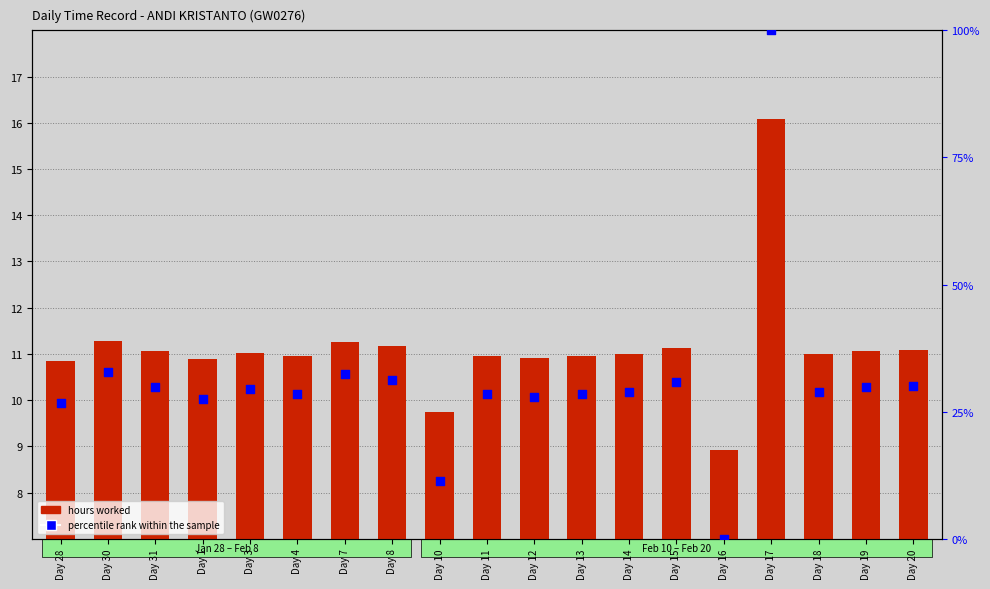

Is the value of percentile rank within the sample at Day 17 greater than the value of hours worked at Day 28?

Yes